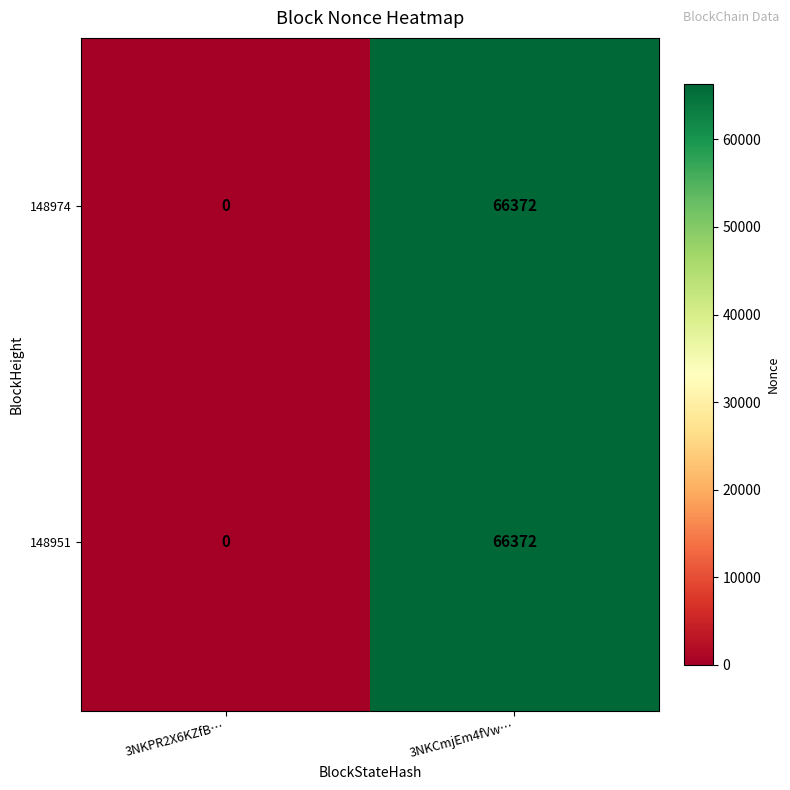

Where is 148974 nearest to the value 33186?

3NKPR2X6KZfB…